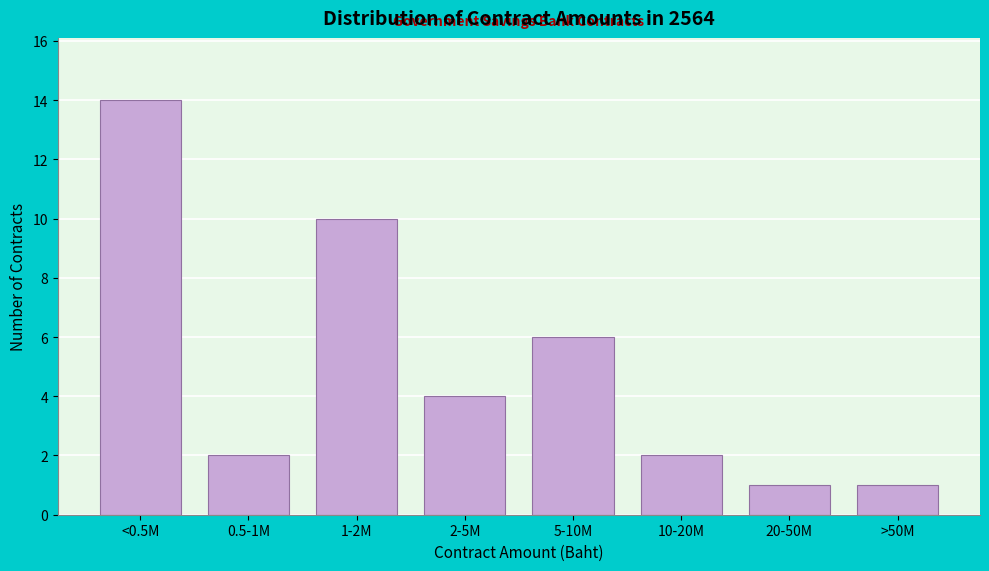

Reading left to right, list all the values displayed in this chart.

<0.5M=14	0.5-1M=2	1-2M=10	2-5M=4	5-10M=6	10-20M=2	20-50M=1	>50M=1